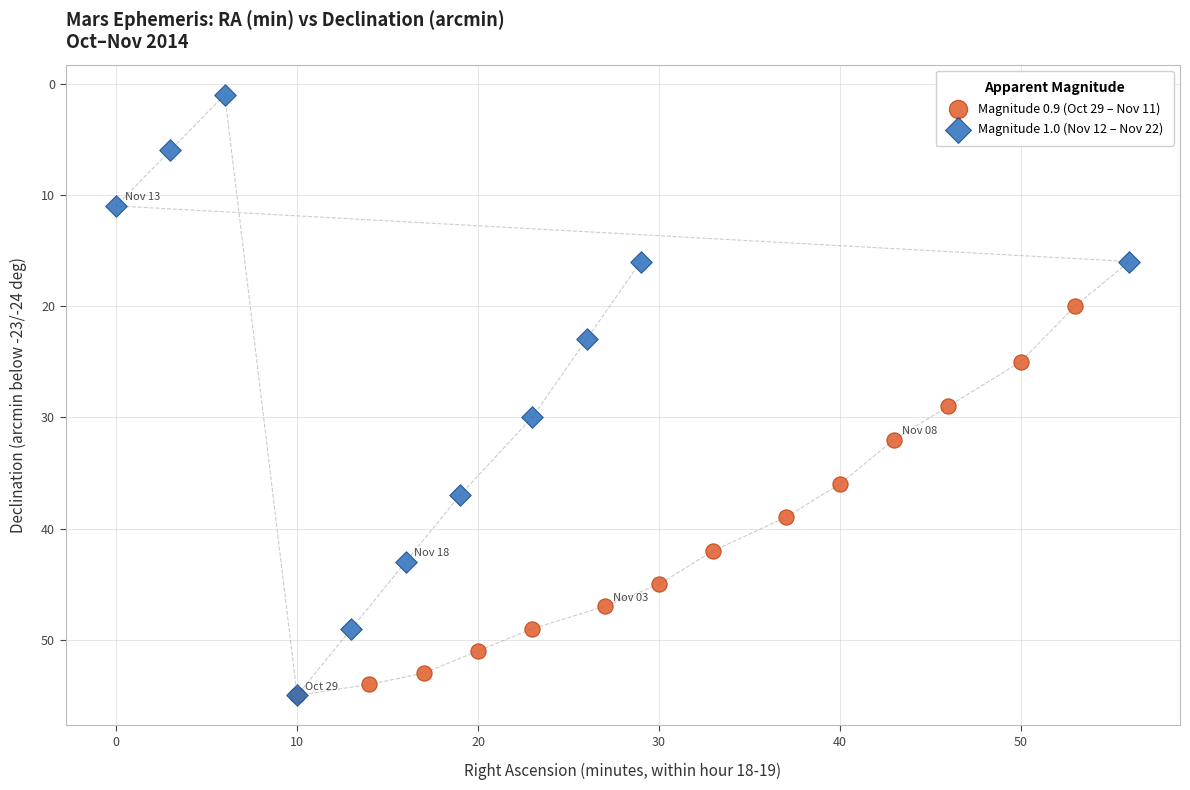

Which series contains the lowest Y value?

Magnitude 1.0 (Nov 12 – Nov 22)